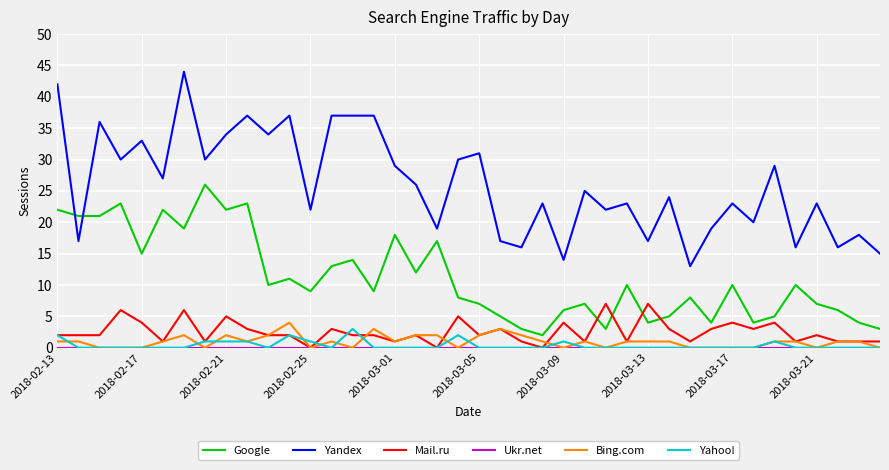

What is the highest value of the Bing.com series?

4